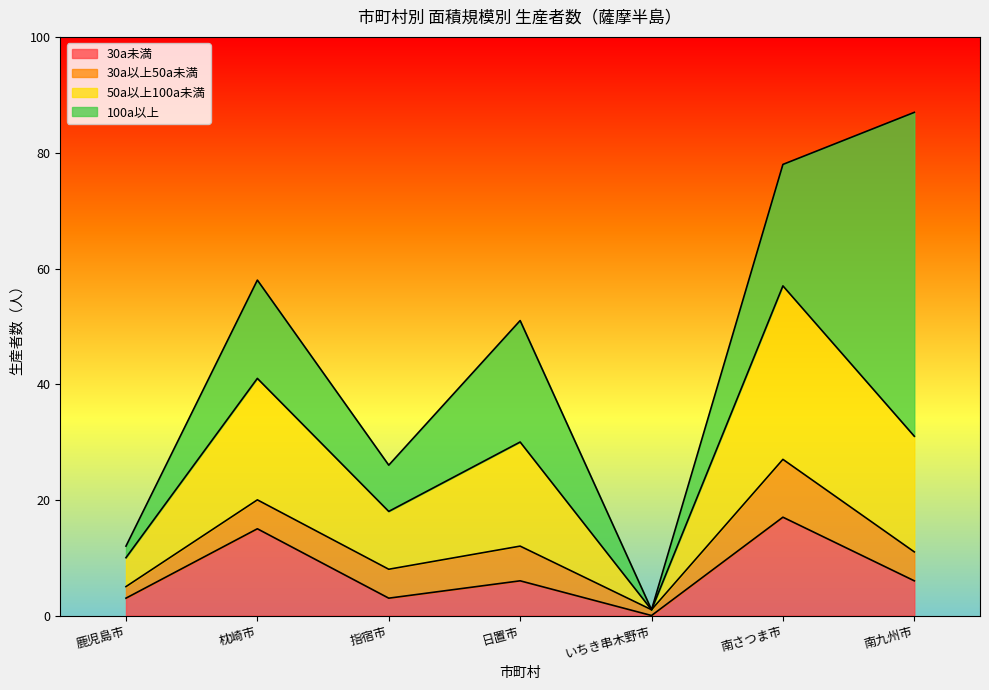

At which category is the sum across all series the highest?

南九州市